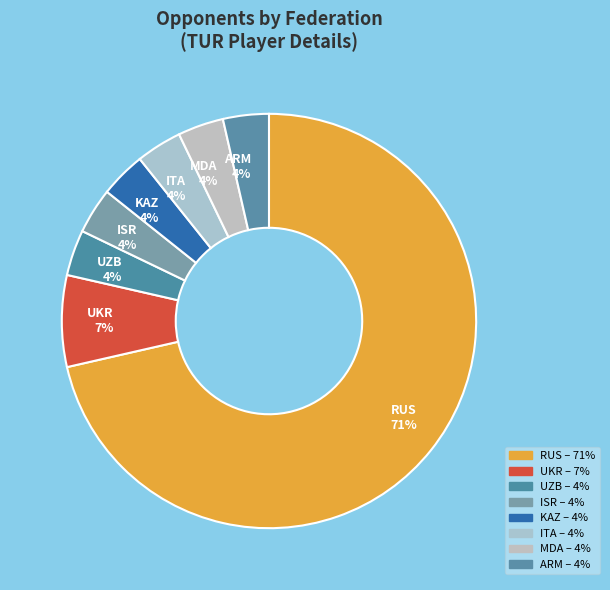

Is it true that ARM 4% is 16% of the pie?

False